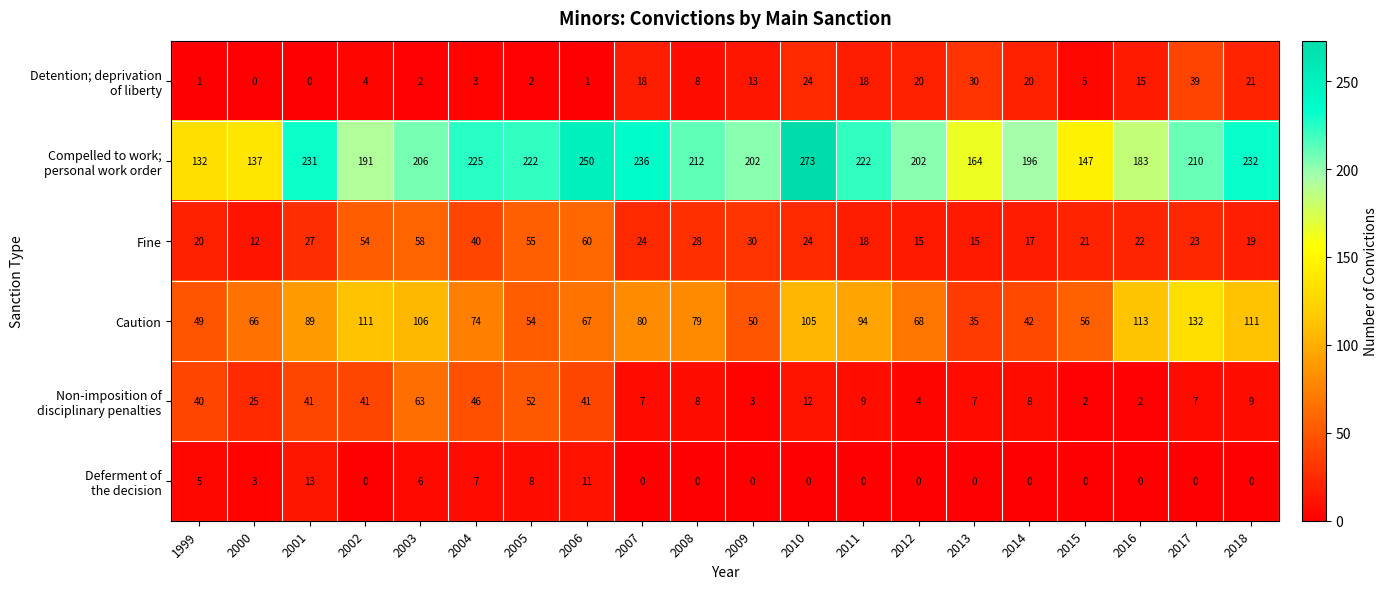

What is the difference between the highest and lowest values at 2010?

273